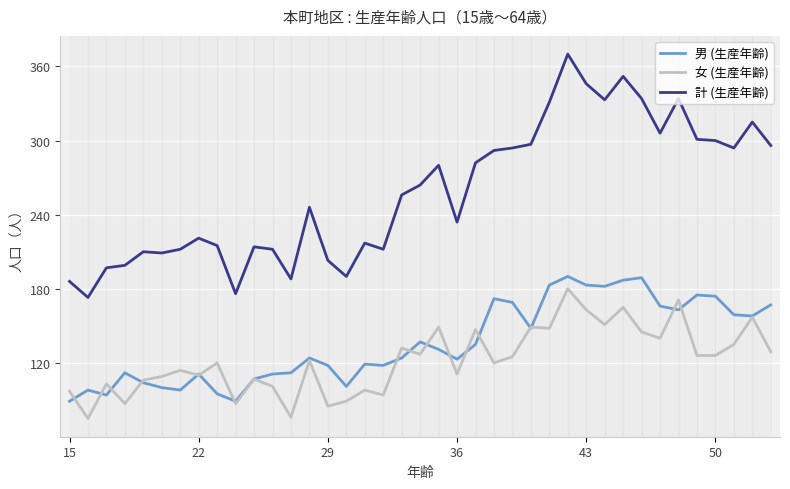

True or false: 男 (生産年齢) and 計 (生産年齢) intersect in this chart.

False